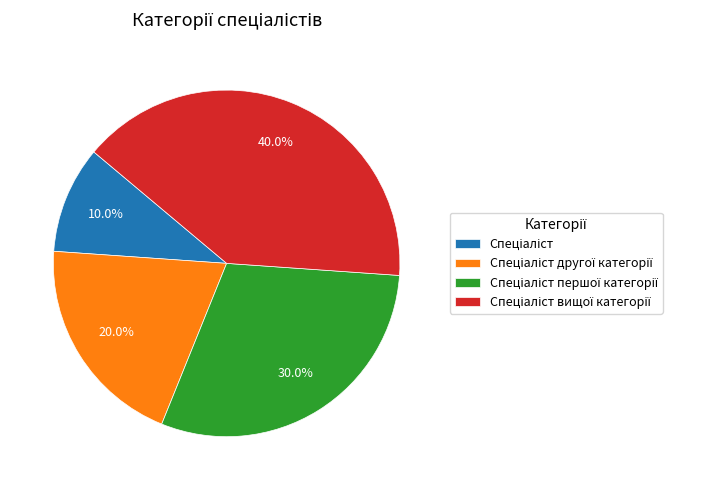

Is there a majority slice in this chart?

No